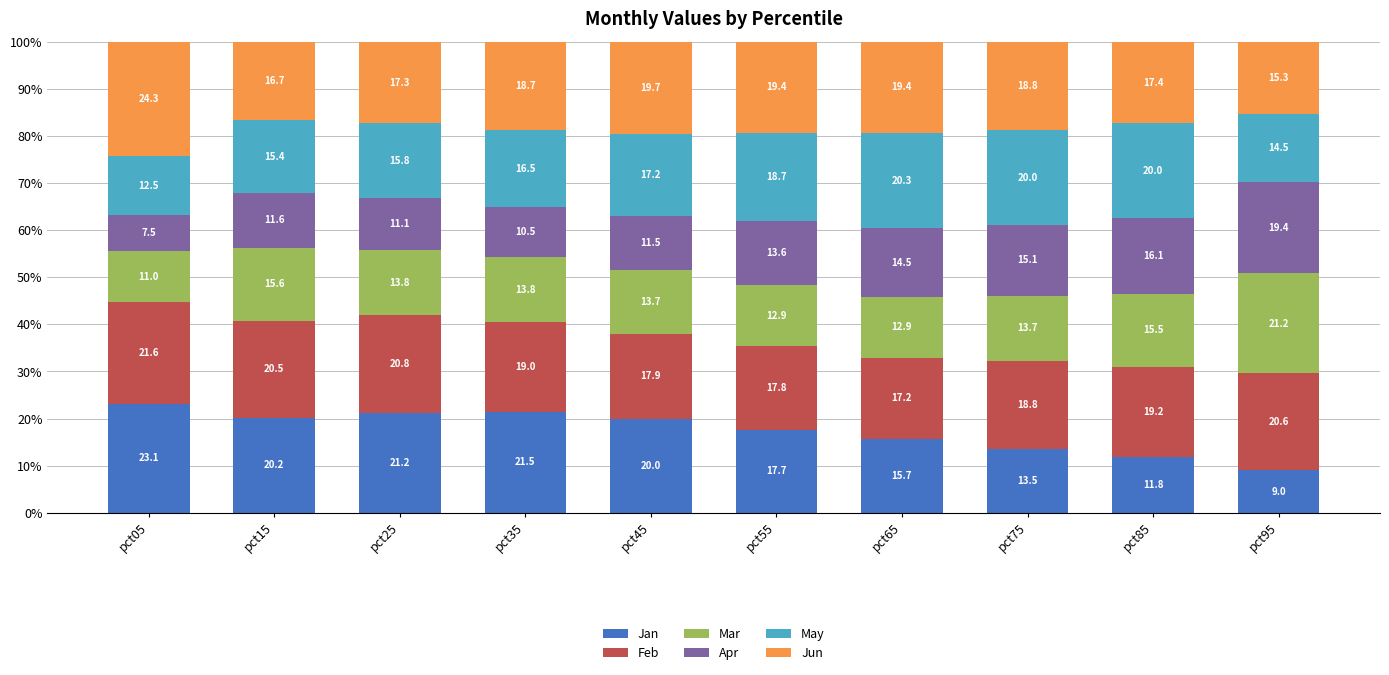

Are the bars horizontal?

No